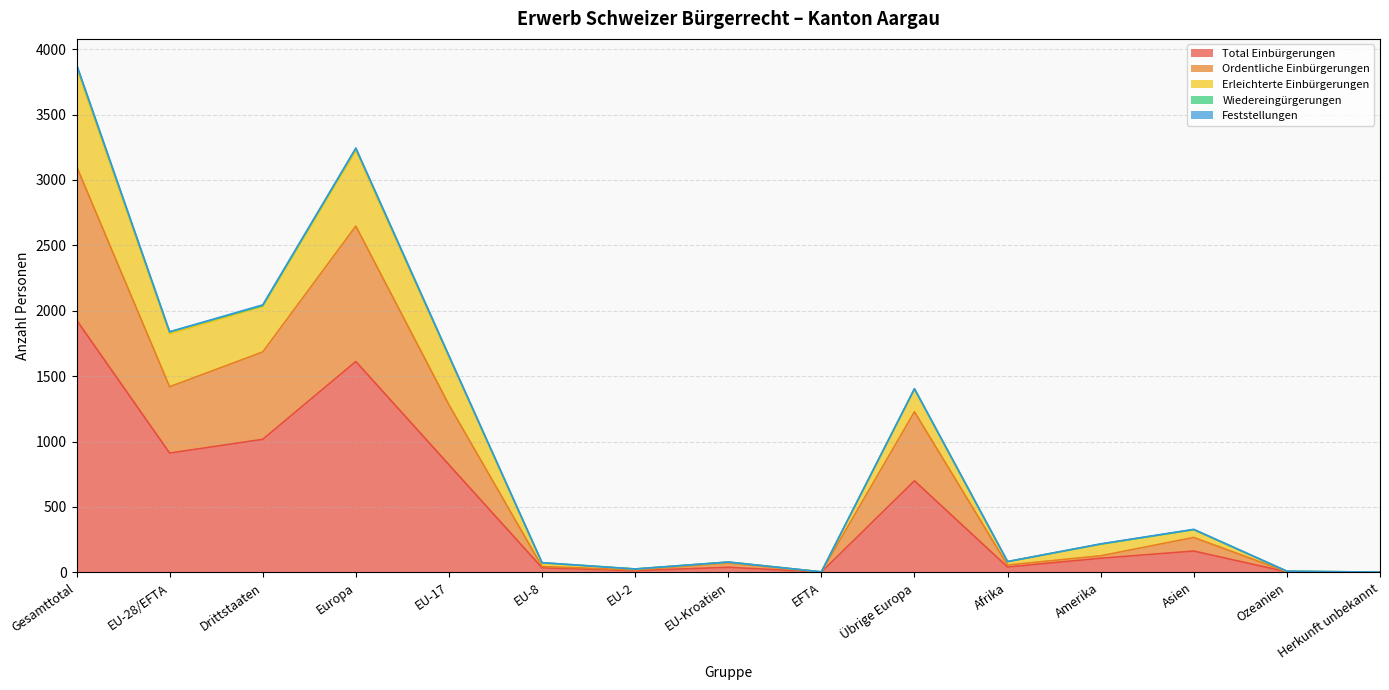

What is the total value across all series at Herkunft unbekannt?

5